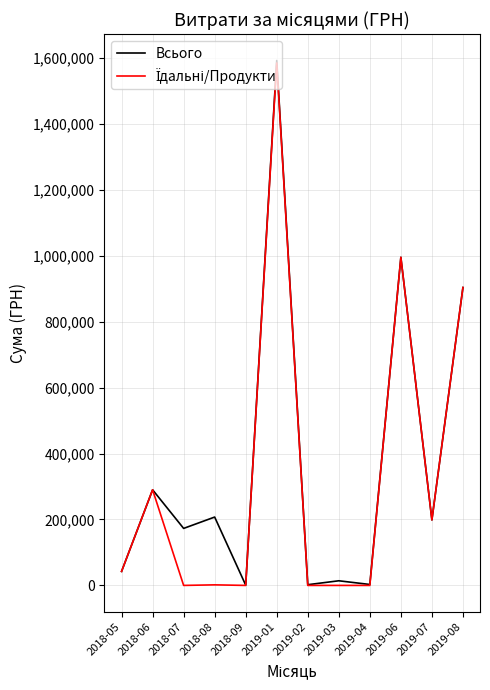

Count the number of categories in the chart.

12